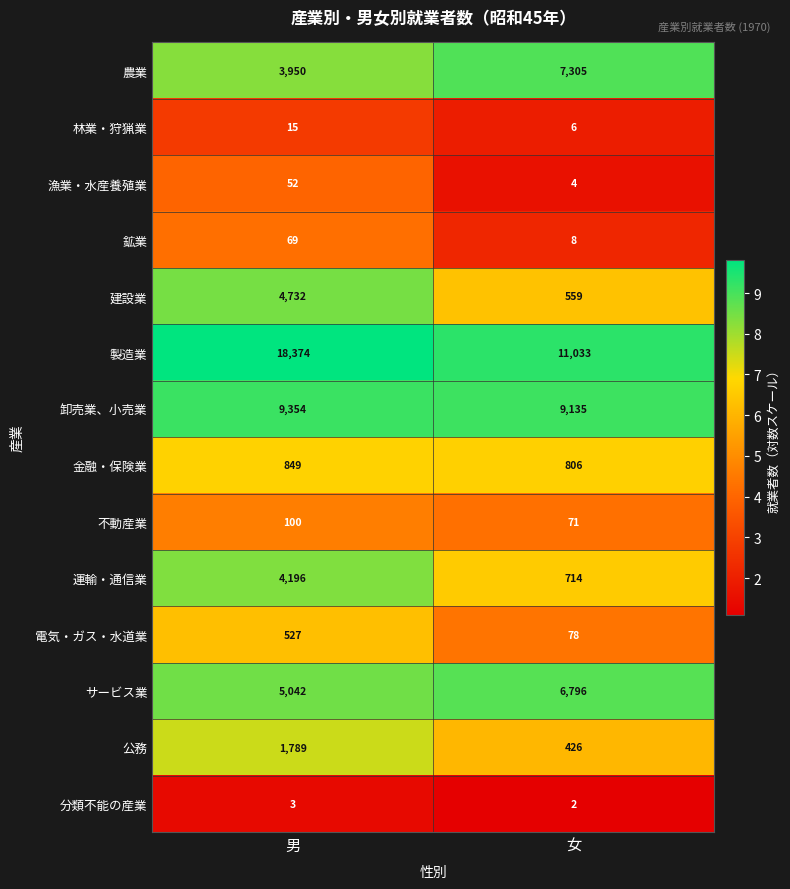

Which category has the lowest value in the 公務 series?

女